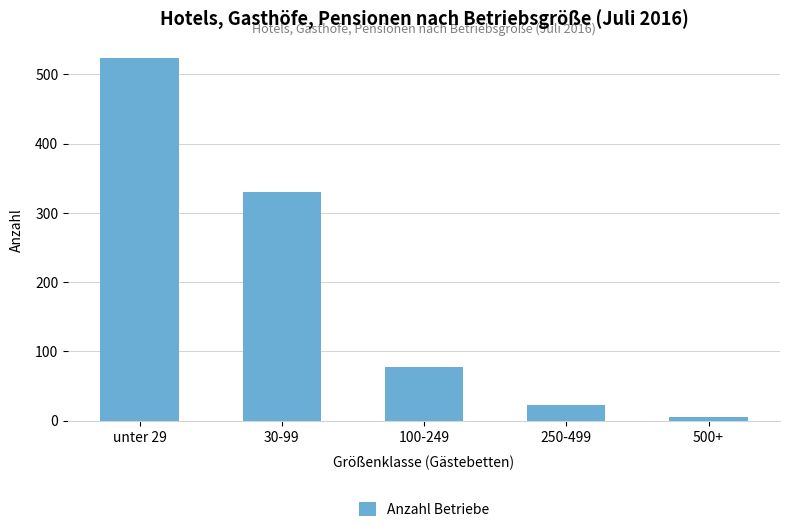

What is the difference between the maximum and minimum values?

519